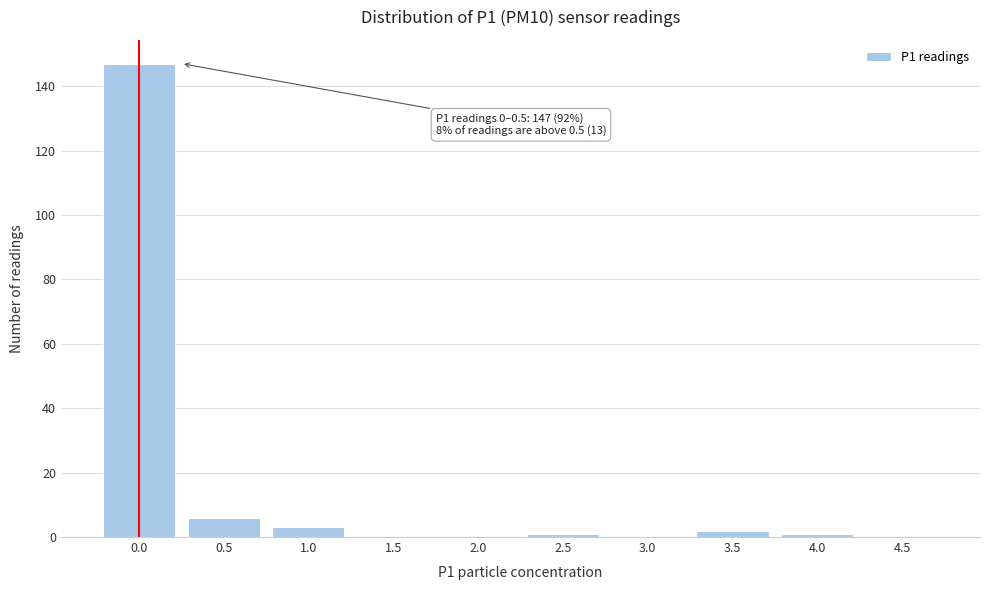

Reading right to left, what are all the values shown in this chart?

4.5=0	4.0=1	3.5=2	3.0=0	2.5=1	2.0=0	1.5=0	1.0=3	0.5=6	0.0=147